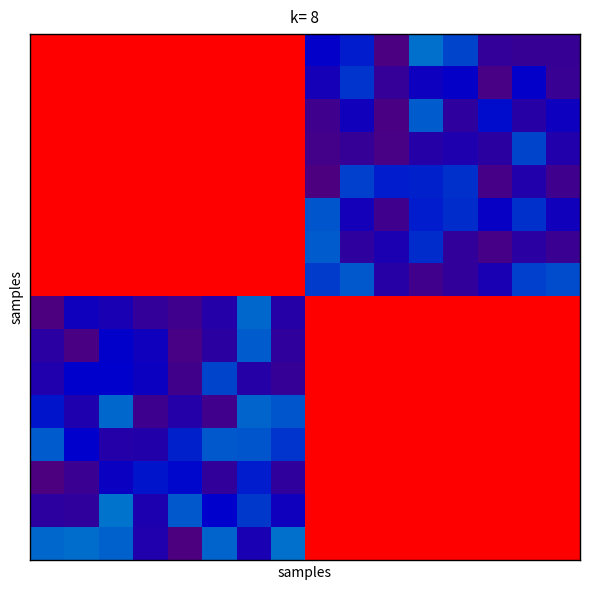

At which category is the sum across all series the highest?

6